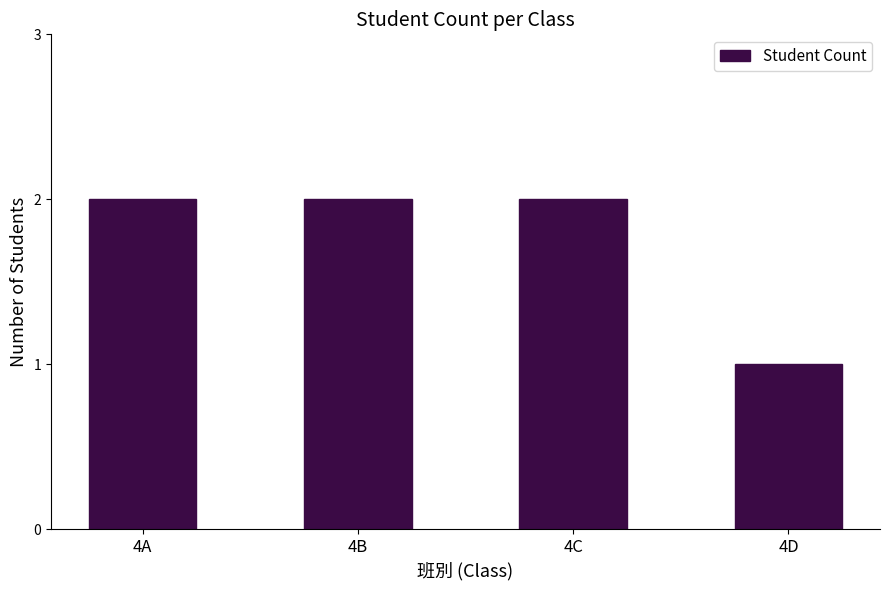

Read the value at 4A.

2